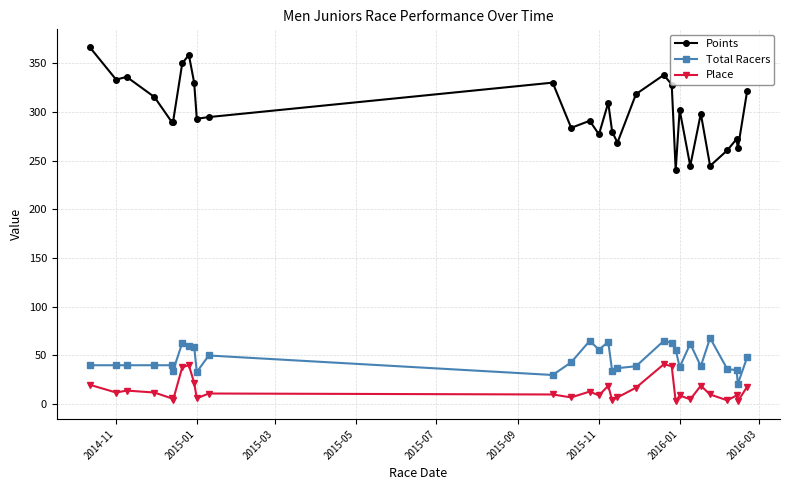

In Points, how many points are lower than both neighbors (excluding endpoints)?

10